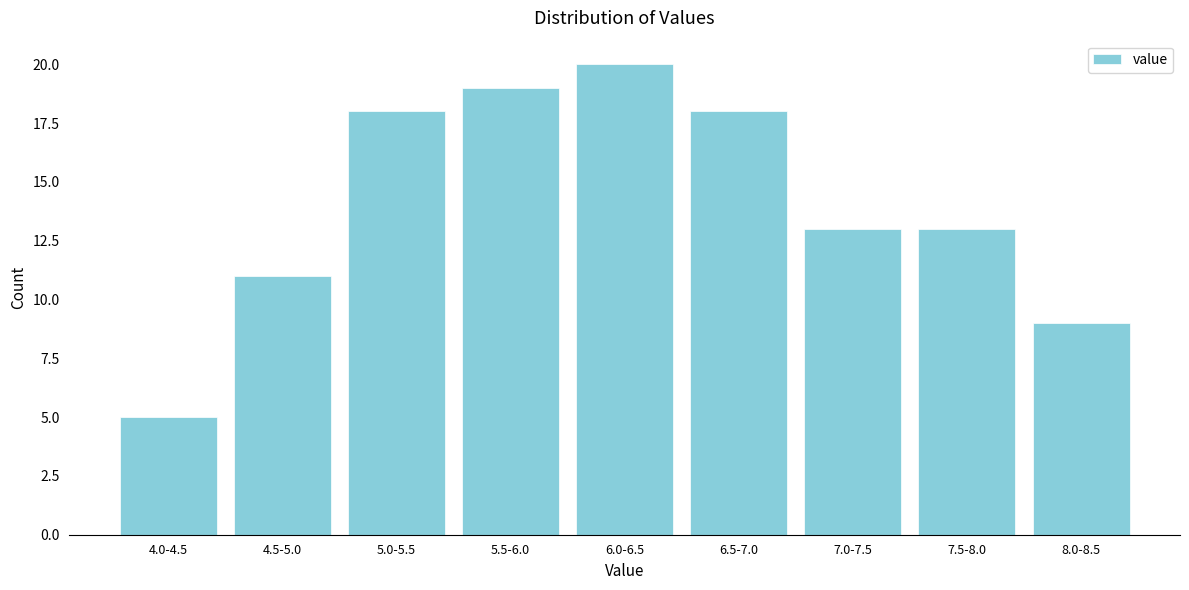

Reading left to right, what are all the values shown in this chart?

5	11	18	19	20	18	13	13	9